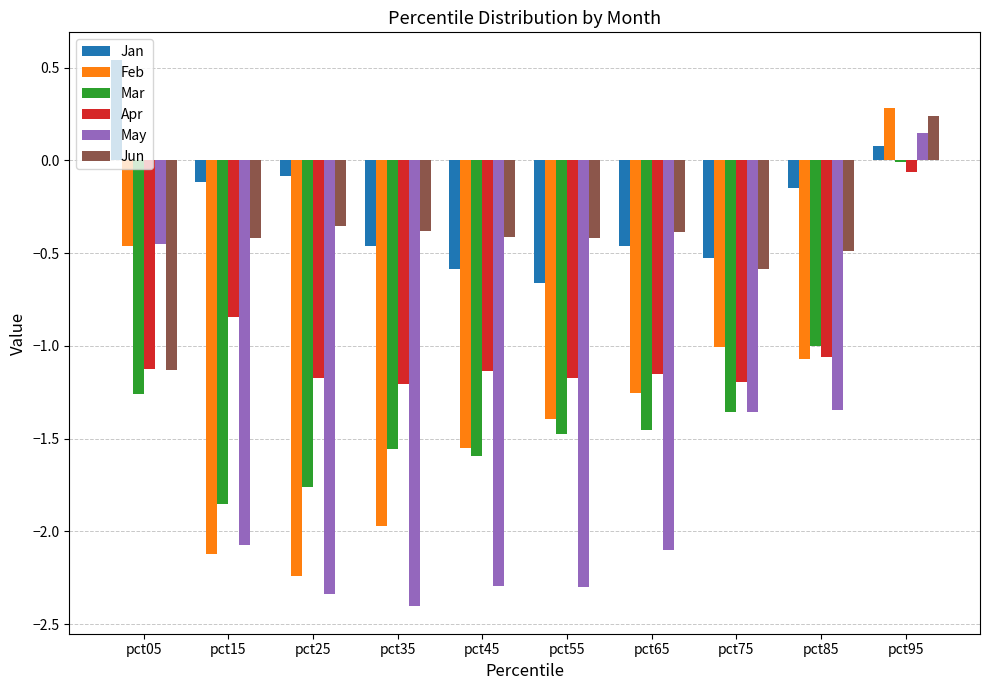

Count the number of data series in this chart.

6